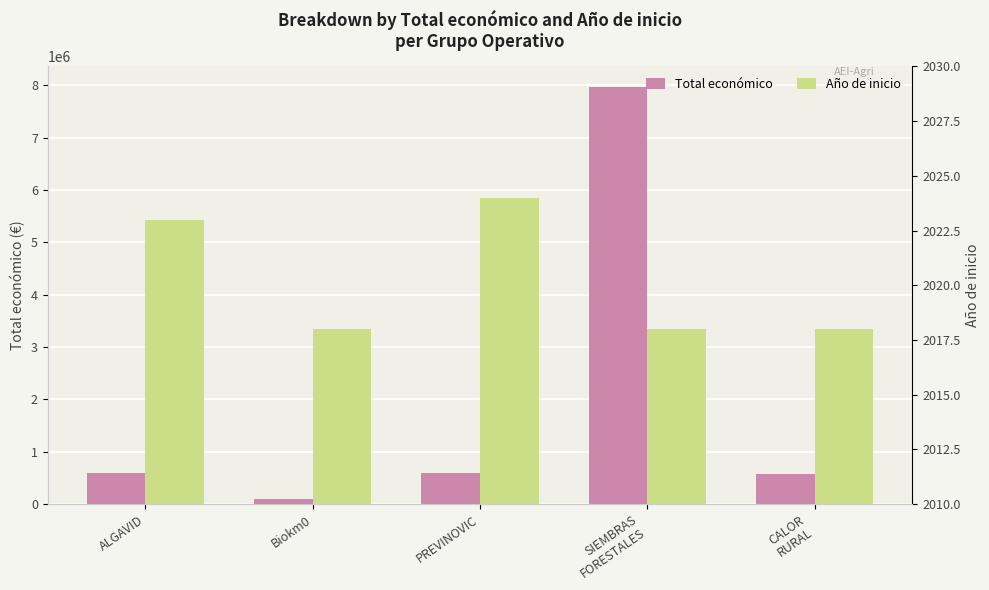

What position from the right is CALOR
RURAL?

1